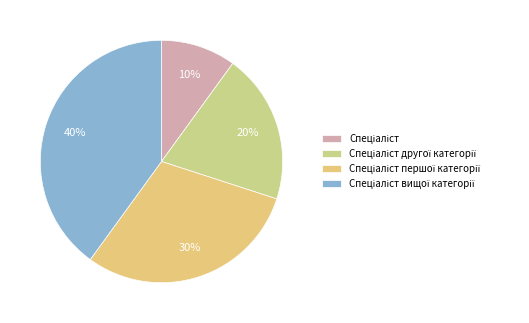

How many segments does this pie chart have?

4